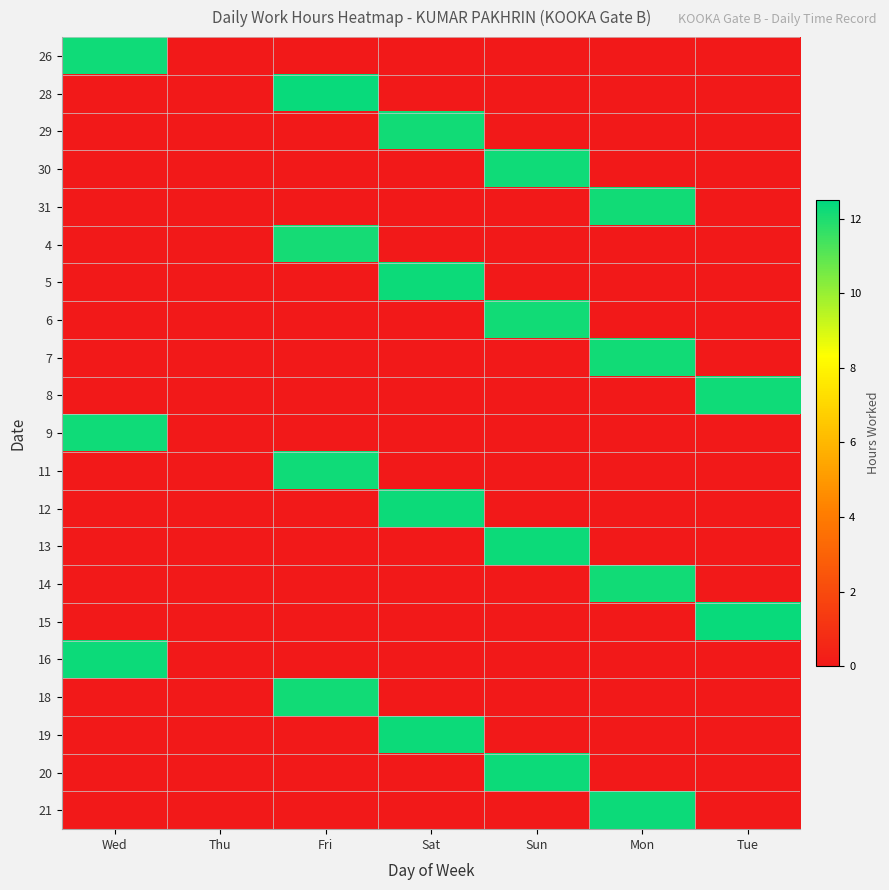

Rank the series at Thu from highest to lowest value.

26, 28, 29, 30, 31, 4, 5, 6, 7, 8, 9, 11, 12, 13, 14, 15, 16, 18, 19, 20, 21